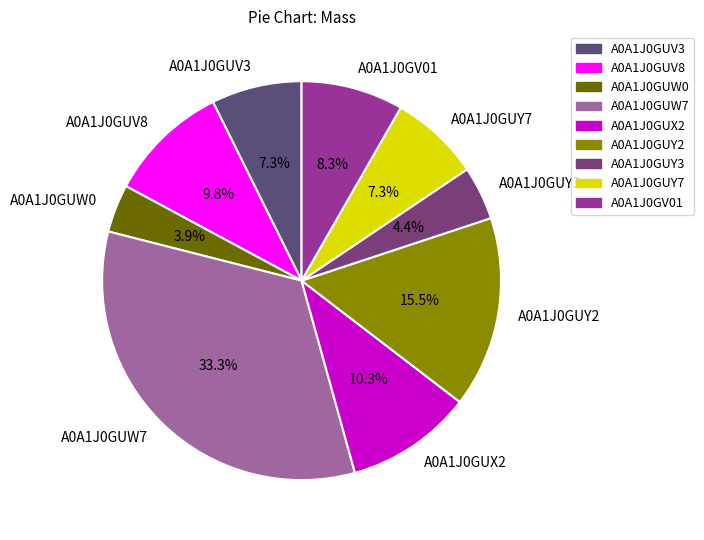

What percentage is the A0A1J0GUW7 slice, to the nearest percent?

33%